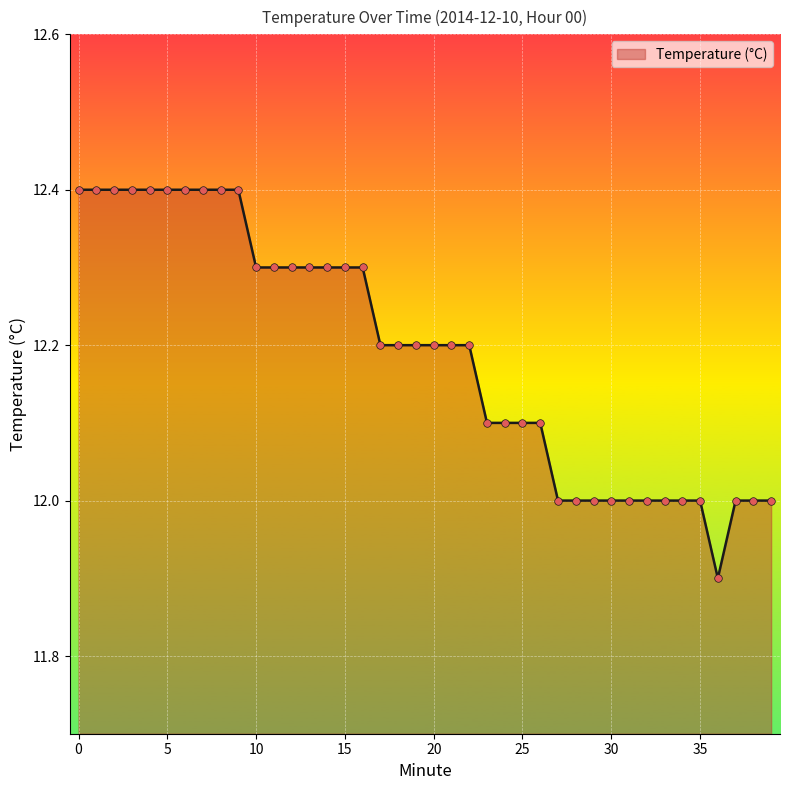

What is the minimum value shown in the chart?

11.9